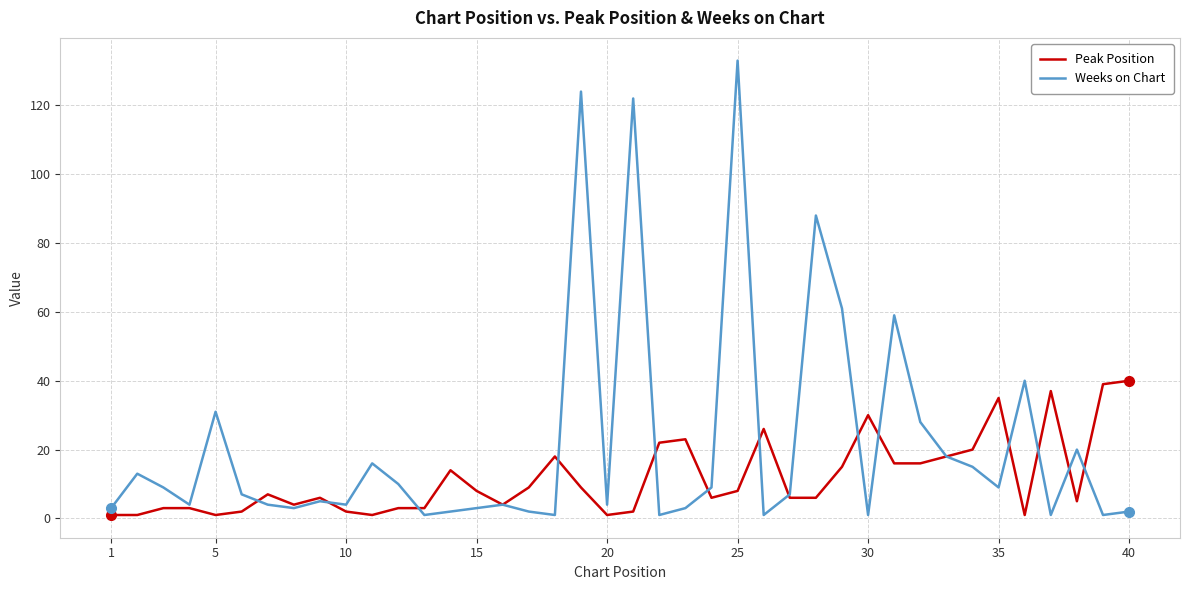

List the series in order of their peak value, highest first.

Weeks on Chart, Peak Position